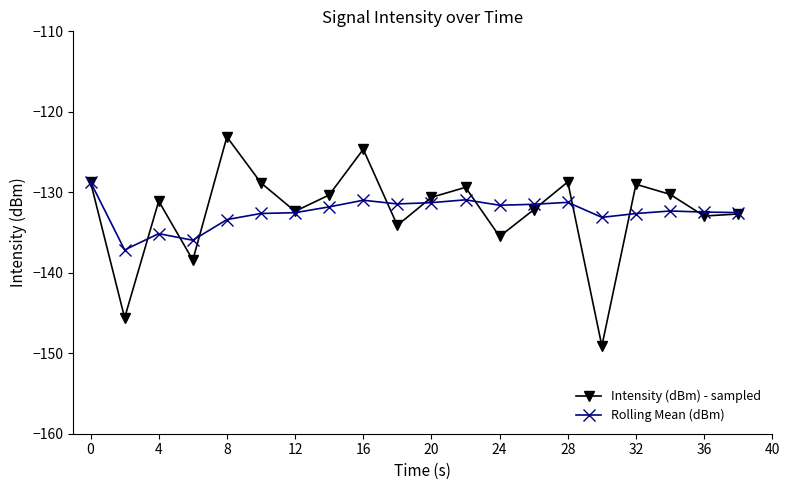

Rank the series by their maximum value, from lowest to highest.

Rolling Mean (dBm), Intensity (dBm) - sampled